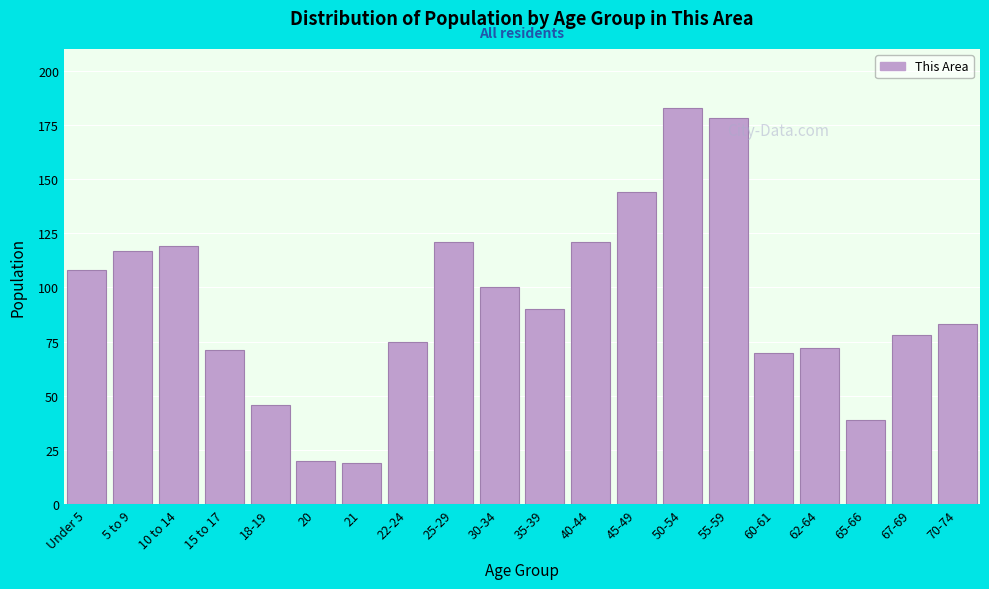

Reading left to right, what are all the values shown in this chart?

Under 5=108	5 to 9=117	10 to 14=119	15 to 17=71	18-19=46	20=20	21=19	22-24=75	25-29=121	30-34=100	35-39=90	40-44=121	45-49=144	50-54=183	55-59=178	60-61=70	62-64=72	65-66=39	67-69=78	70-74=83